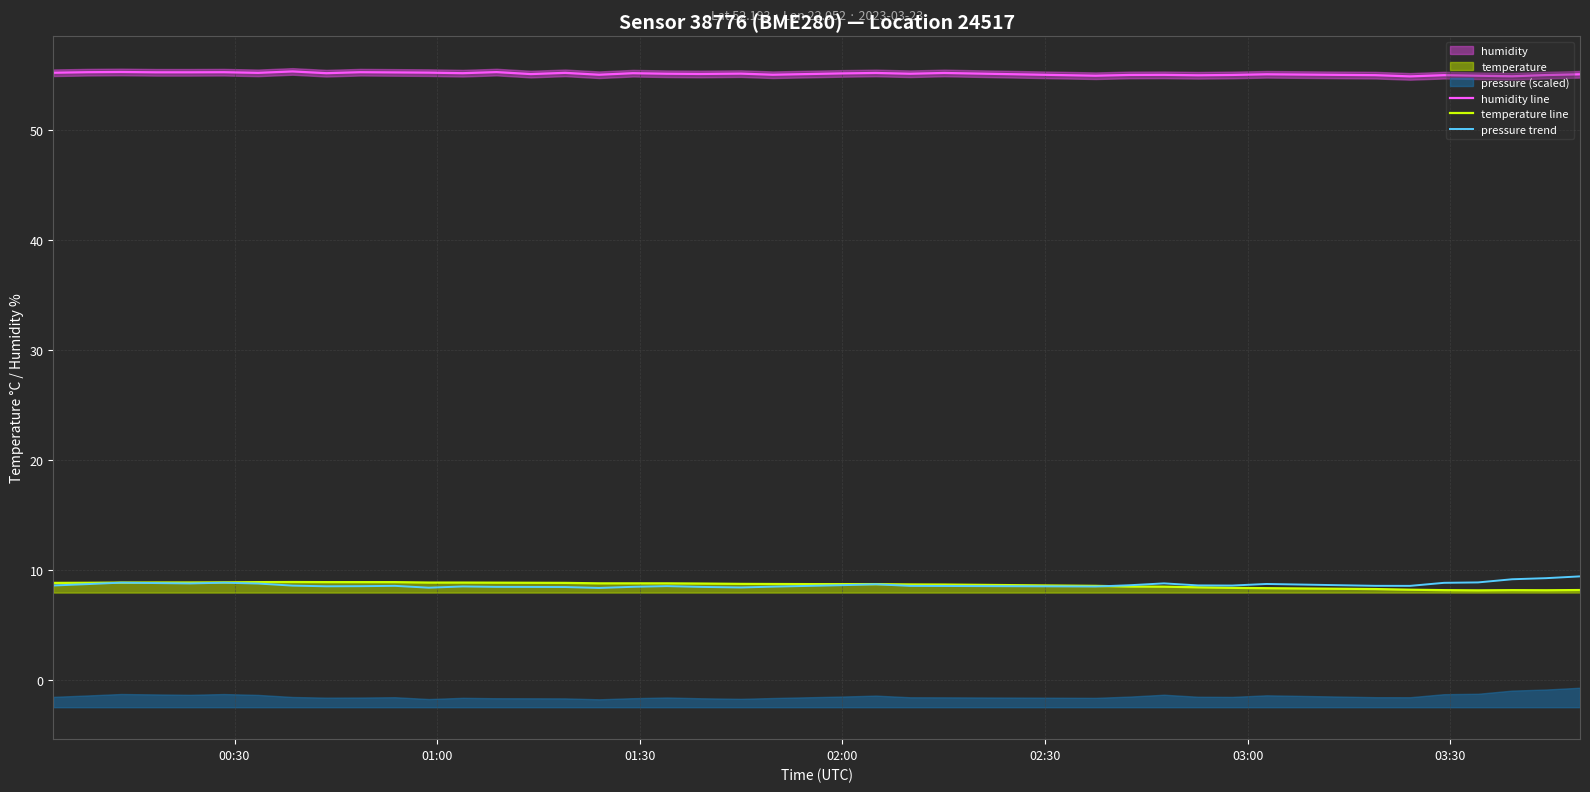

True or false: pressure trend and humidity line cross at least once.

False